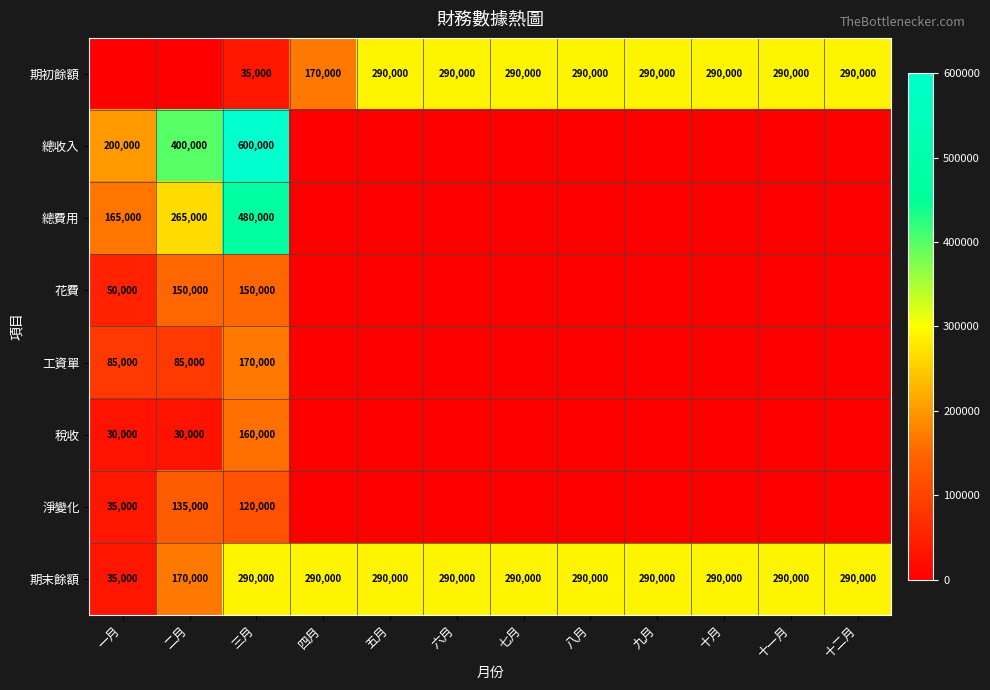

Is it true that 期末餘額 equals 165966 at 九月?

False